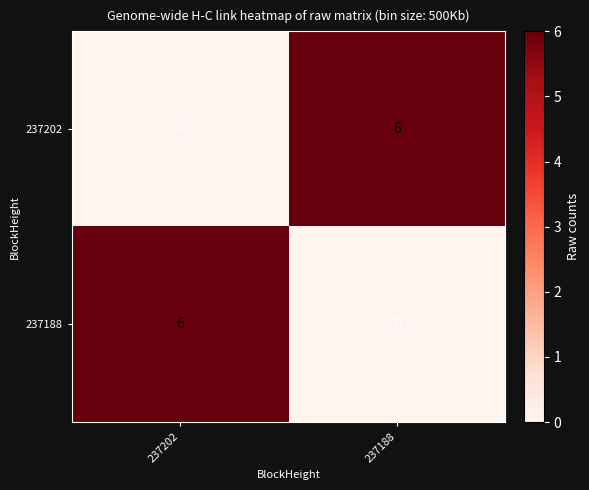

What is the total value across all series at 237188?

6